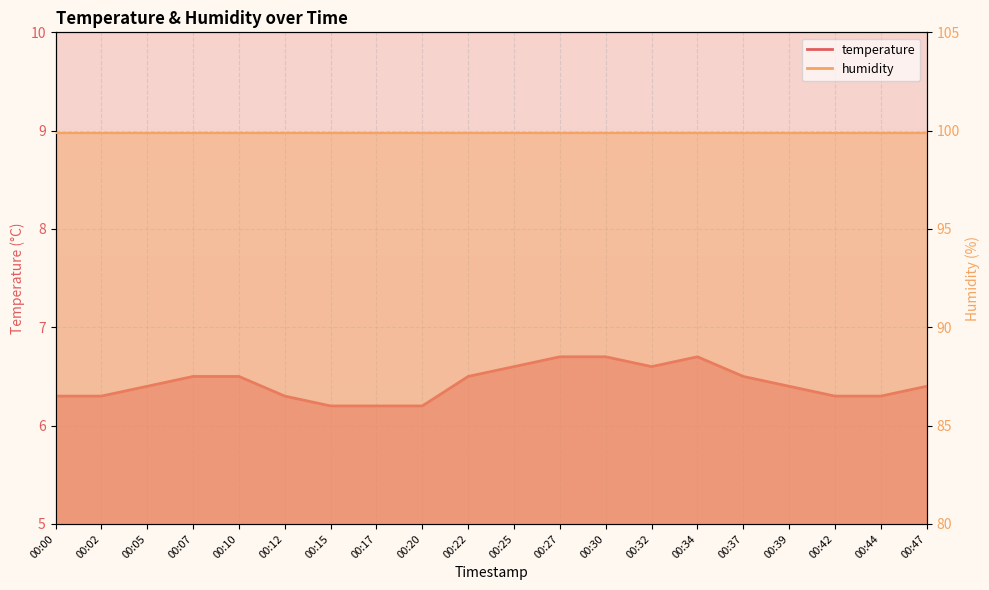

List the labels in order of value, smallest first.

00:15, 00:17, 00:20, 00:00, 00:02, 00:12, 00:42, 00:44, 00:05, 00:39, 00:47, 00:07, 00:10, 00:22, 00:37, 00:25, 00:32, 00:27, 00:30, 00:34